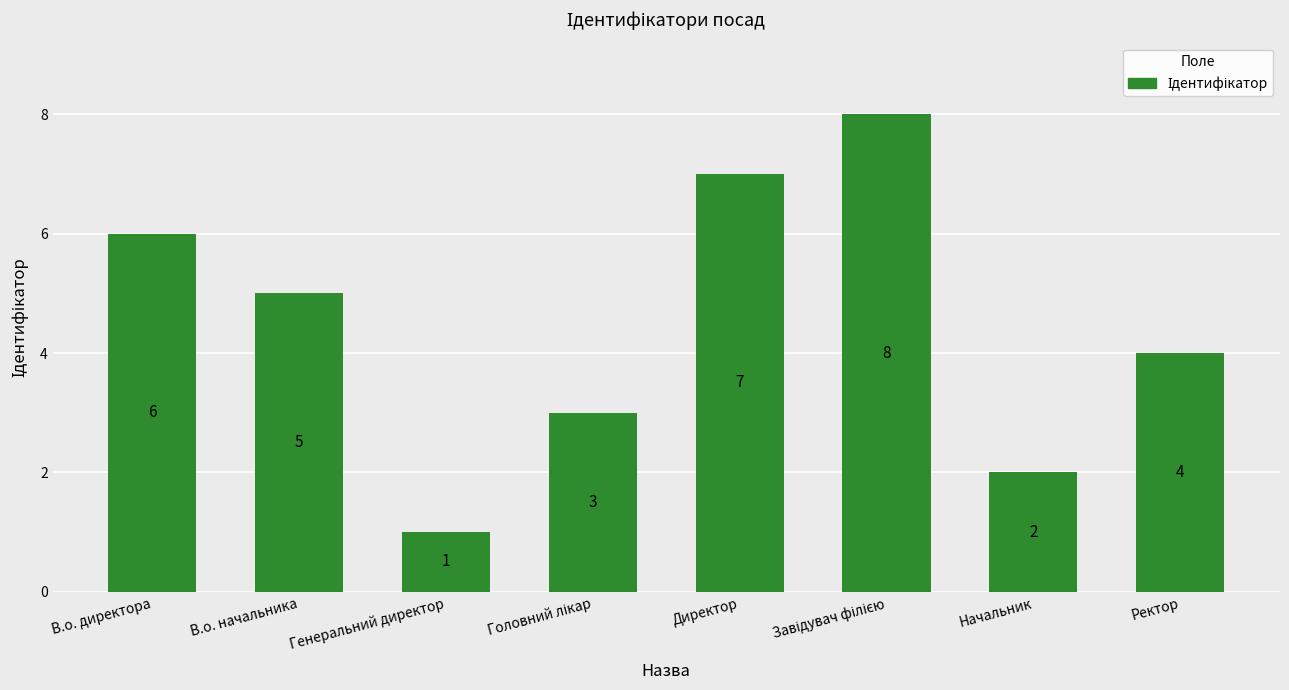

What is the difference between the maximum and second lowest values?

6